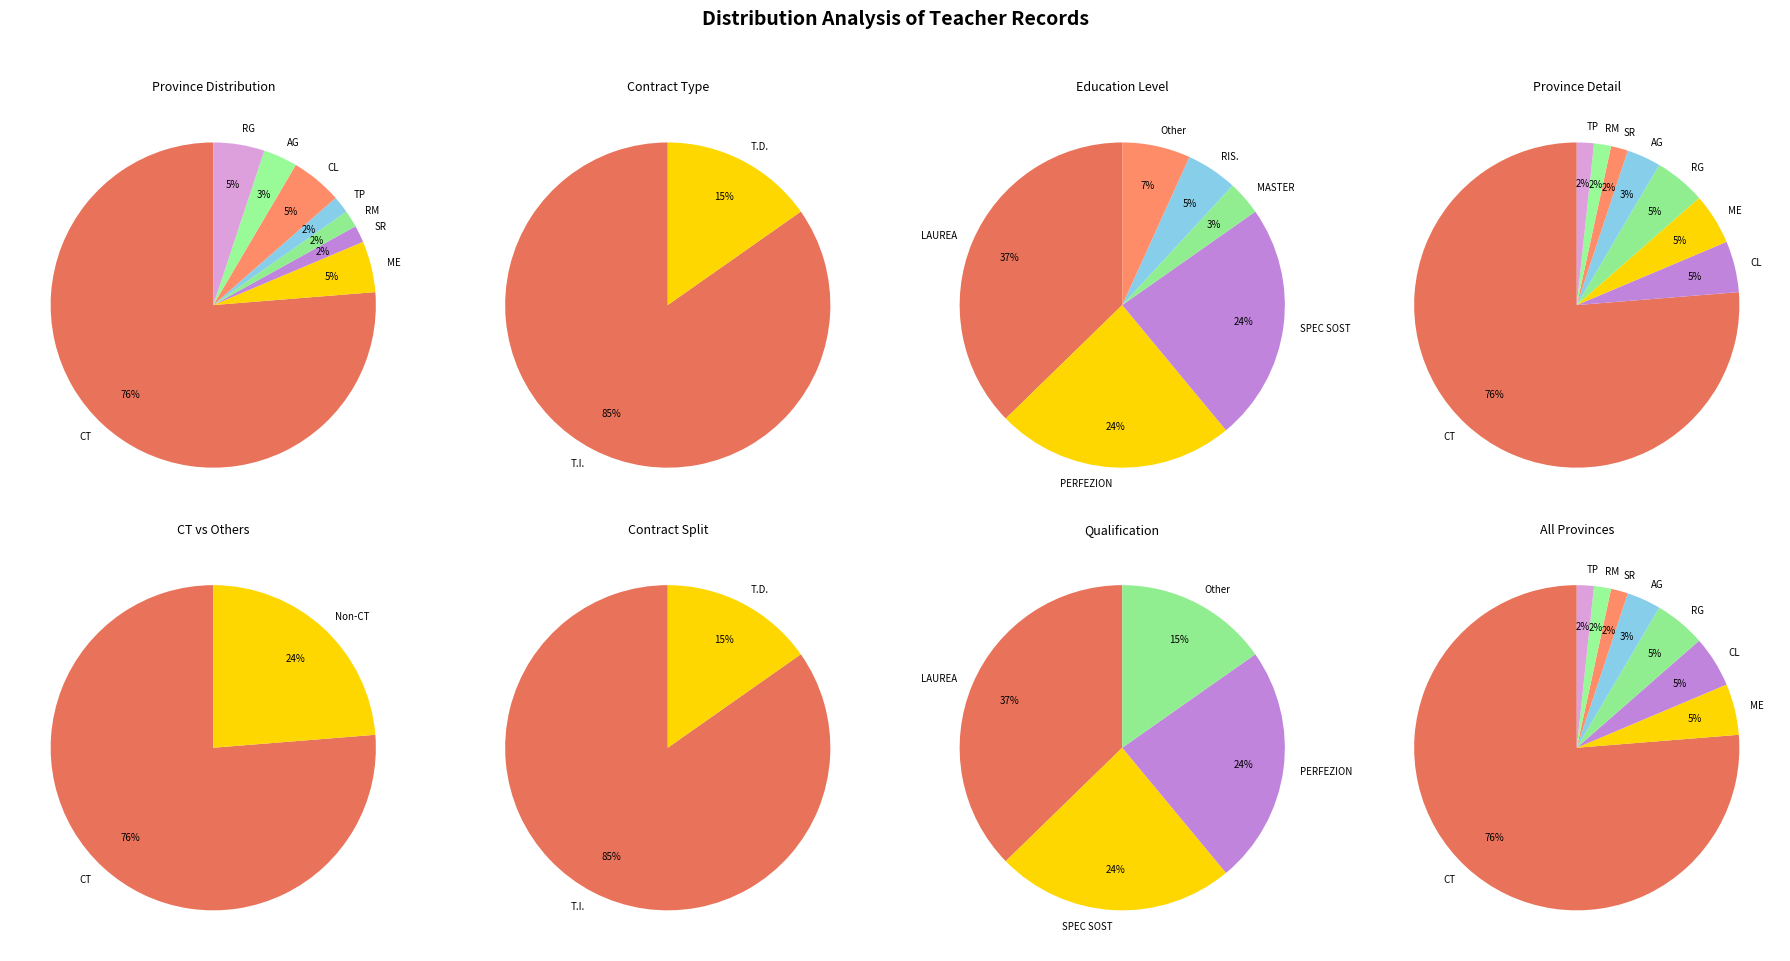

The CL slice represents 1% of the pie. True or false?

False